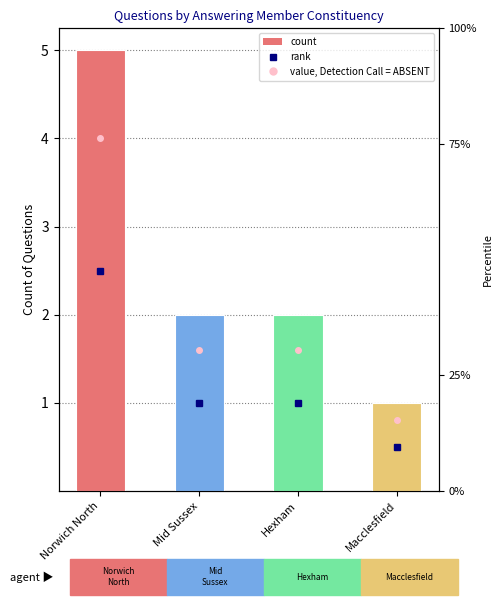

What is the difference between the second highest and minimum values?

1